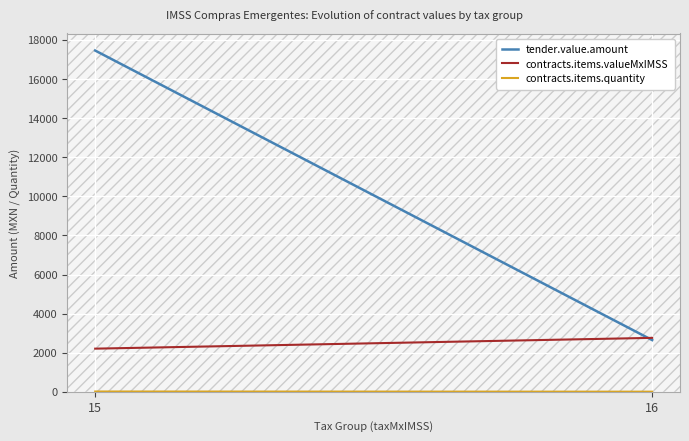

What is the minimum value shown in the chart?

6.3